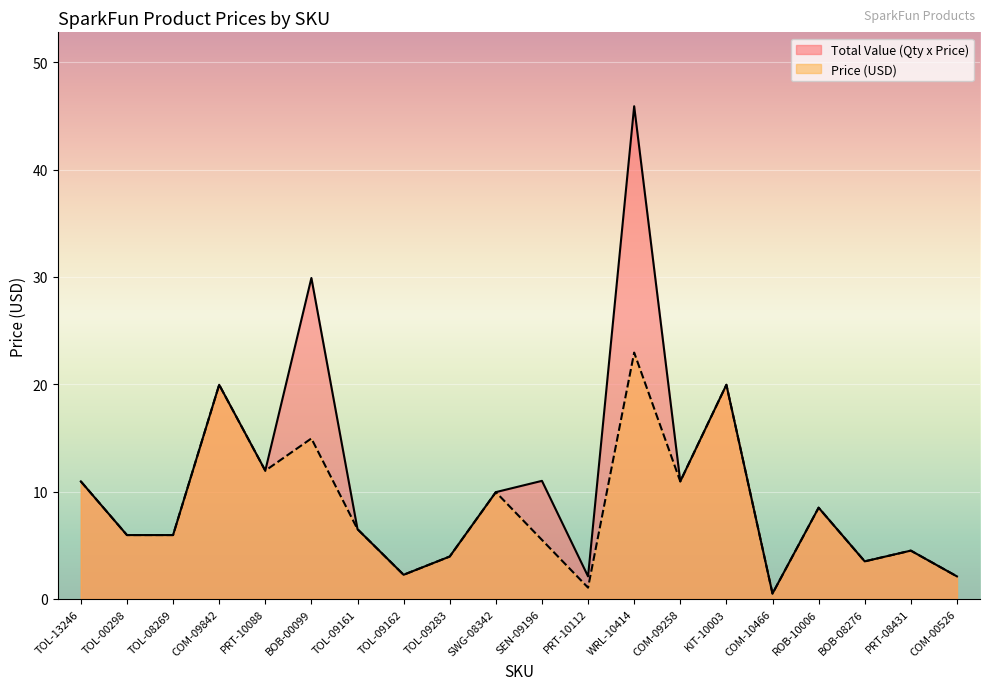

How many lines are shown in the chart?

2